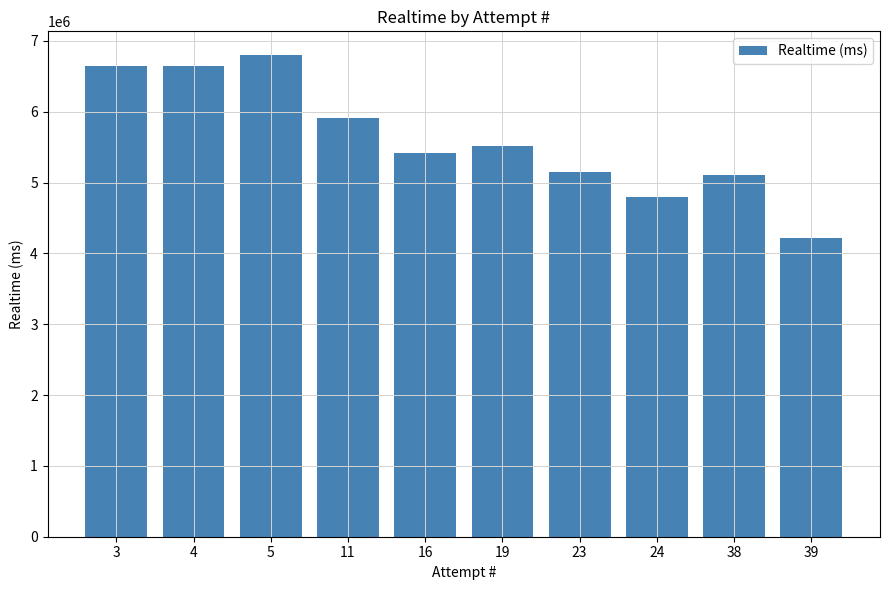

What is the value of the 6th bar from the left?

5513322